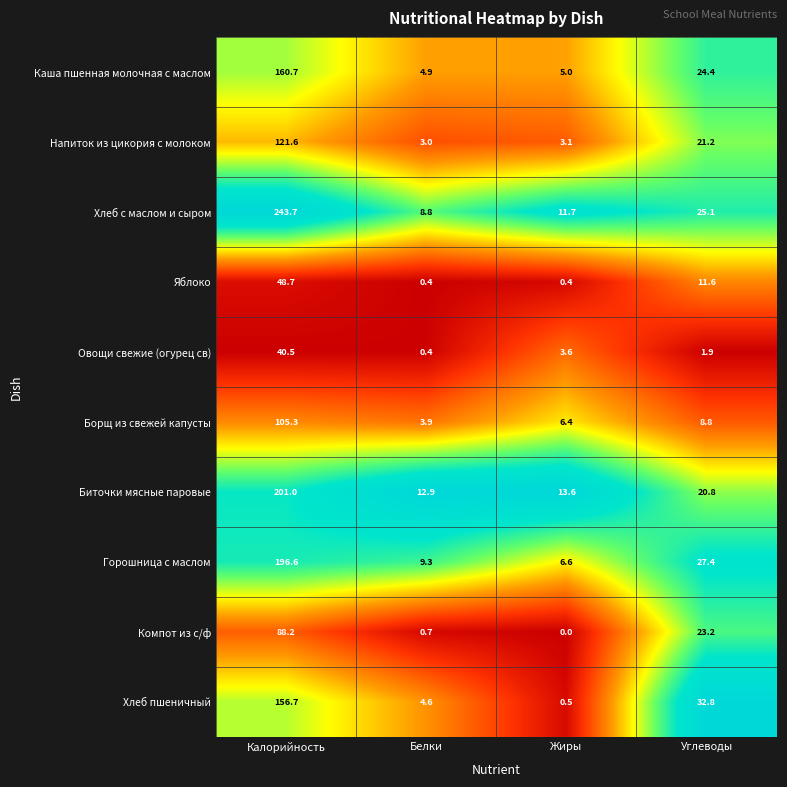

At which category does the chart reach its minimum across all series?

Жиры